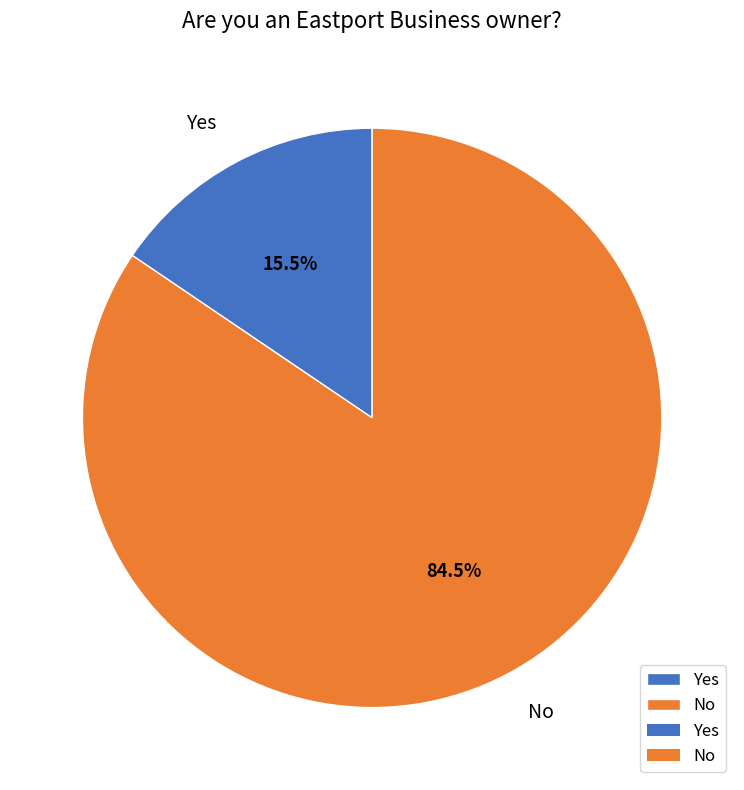

Between No and Yes, which is larger?

No